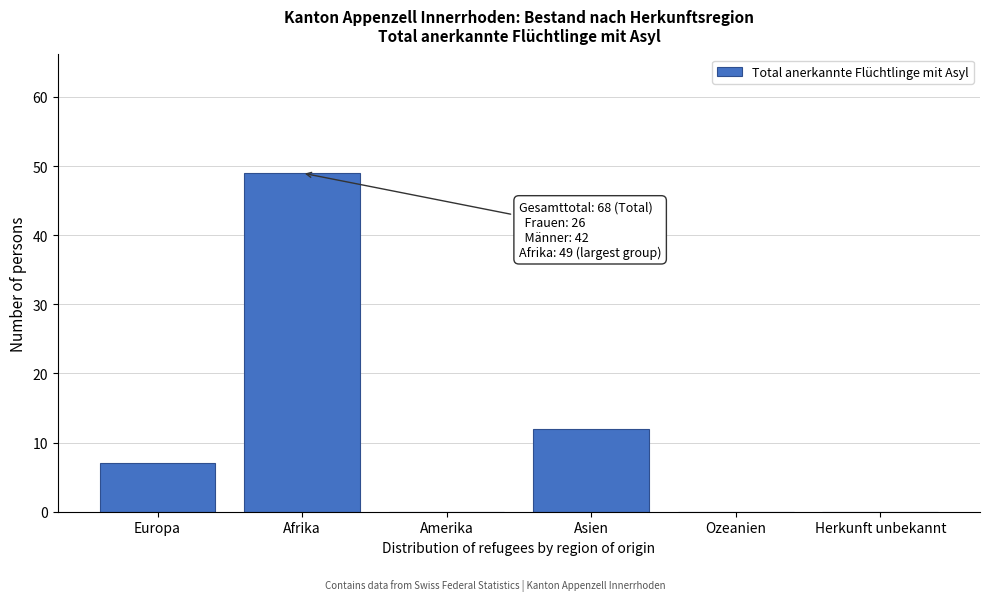

Reading left to right, list all the values displayed in this chart.

Europa=7	Afrika=49	Amerika=0	Asien=12	Ozeanien=0	Herkunft unbekannt=0